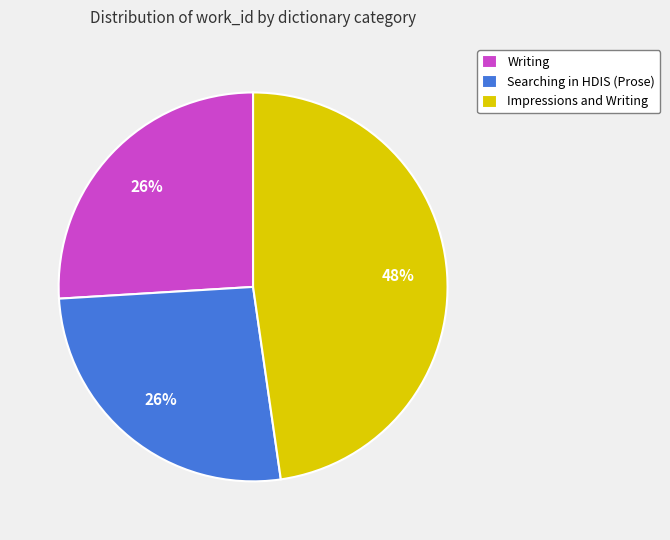

To the nearest percent, what is the combined percentage of Impressions and Writing and Writing?

74%